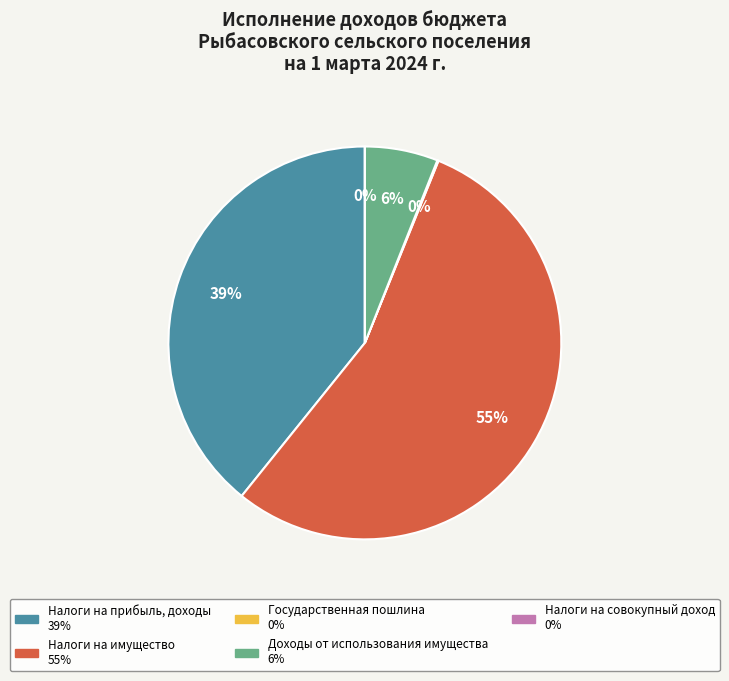

What percentage is NOT represented by Государственная пошлина?

99.9%